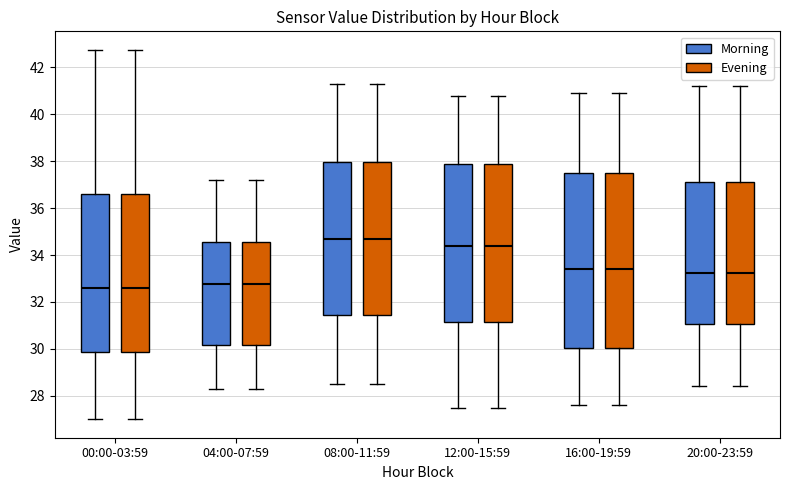

Where does the upper whisker of the box for 12:00-15:59 (Morning) end on the y-axis? The values are not printed on the chart, so give them approximately, as read against the axis.

40.8